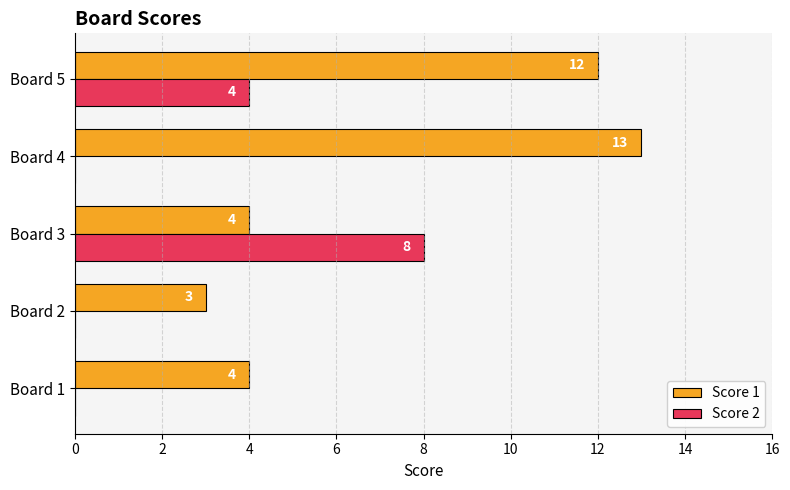

The value of Score 1 at Board 4 is 9. True or false?

False